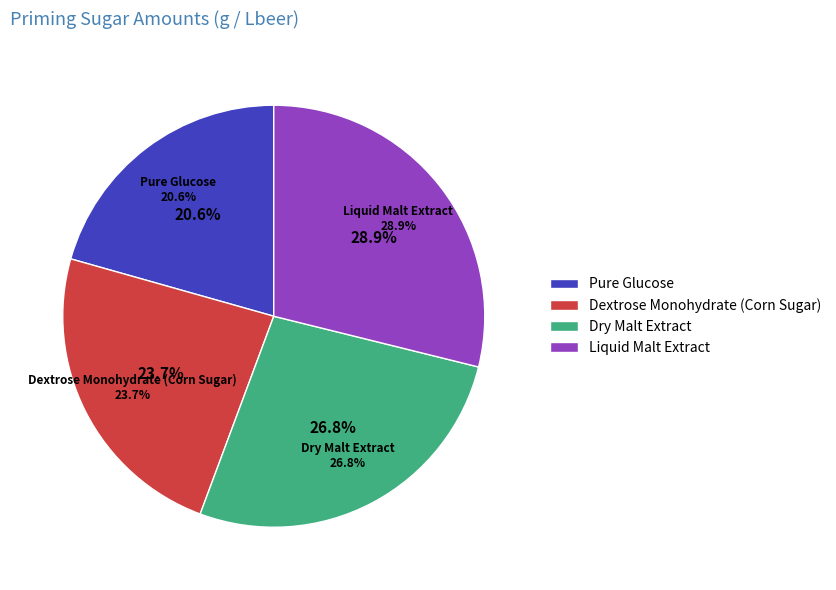

Does Dextrose Monohydrate (Corn Sugar) account for over 50% of the chart?

No